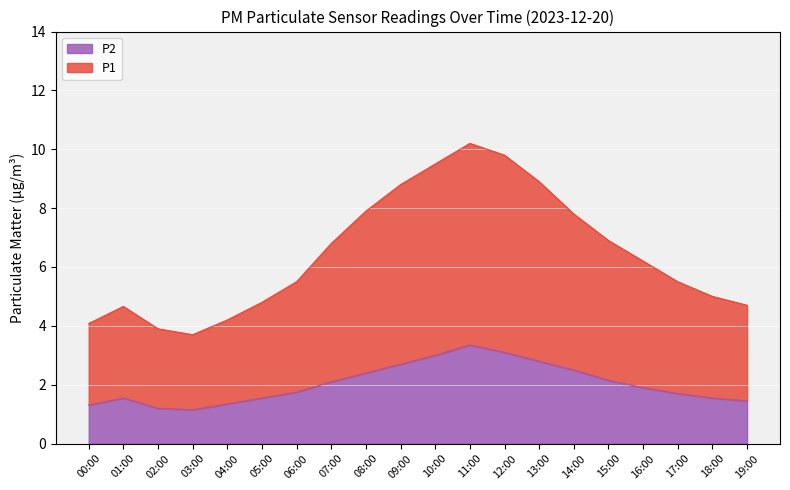

What is the total value across all series at 01:00?

4.7